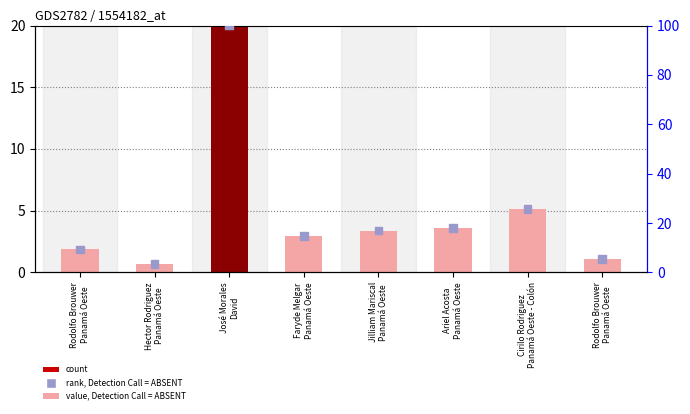

At which category is the sum across all series the highest?

José Morales
David